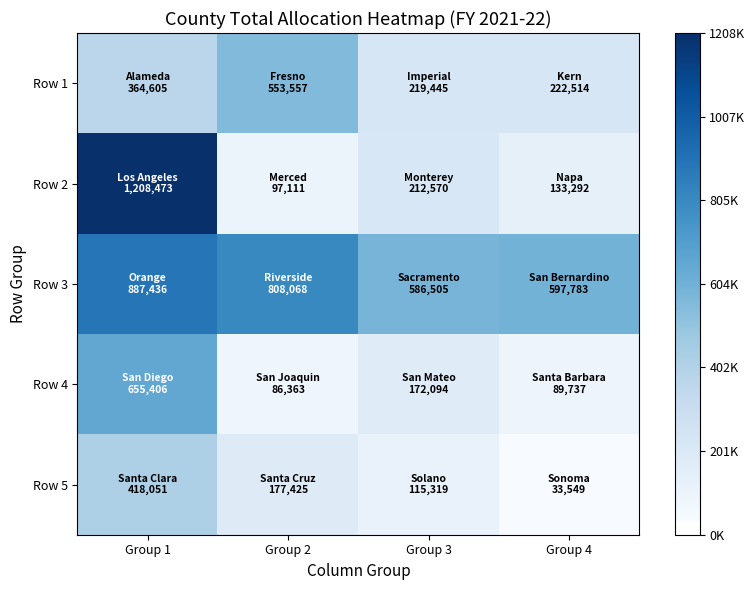

Reading left to right, what are all the values shown in this chart?

Row 1: Group 1=364605	Group 2=553557	Group 3=219445	Group 4=222514
Row 2: Group 1=1208473	Group 2=97111	Group 3=212570	Group 4=133292
Row 3: Group 1=887436	Group 2=808068	Group 3=586505	Group 4=597783
Row 4: Group 1=655406	Group 2=86363	Group 3=172094	Group 4=89737
Row 5: Group 1=418051	Group 2=177425	Group 3=115319	Group 4=33549